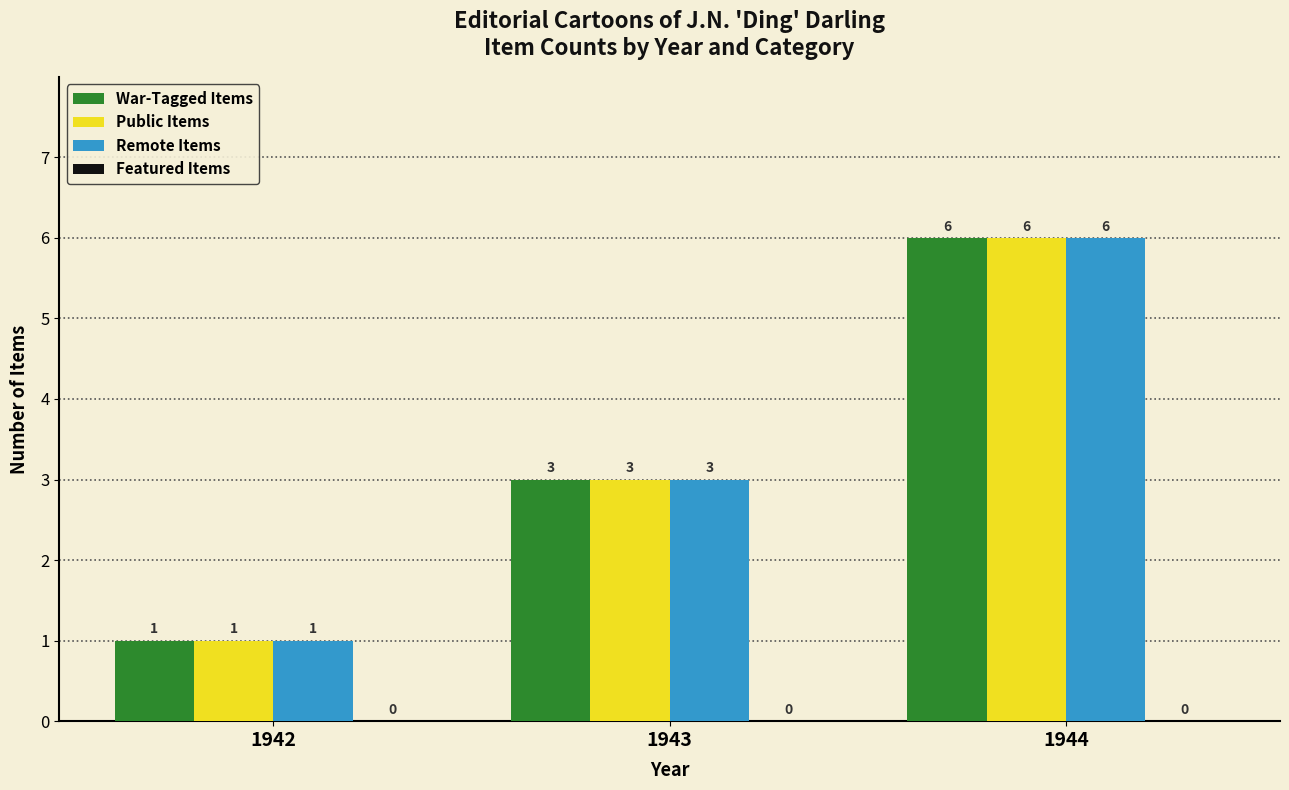

What is the value of the War-Tagged Items bar at the 2nd from the left?

3